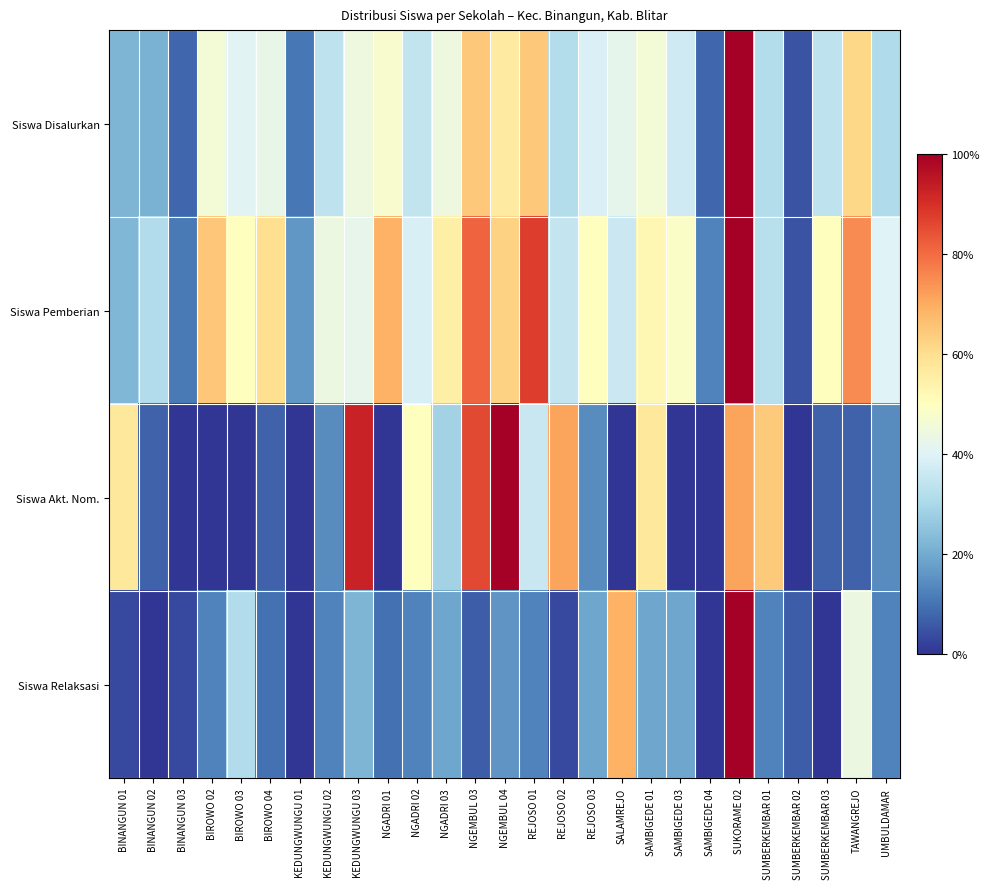

How many categories are shown in the chart?

27